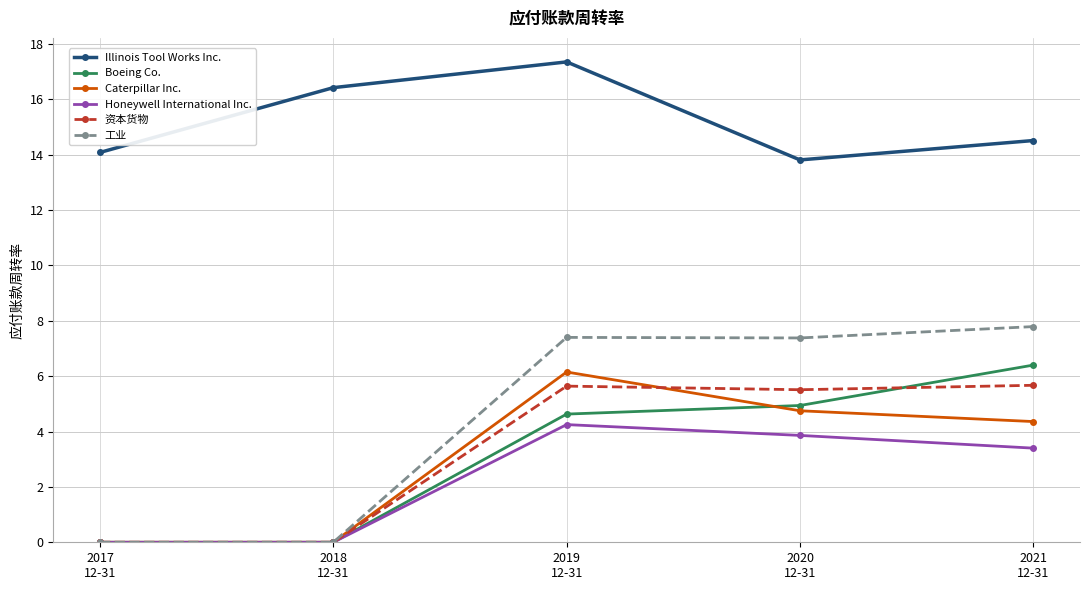

True or false: 资本货物 and Illinois Tool Works Inc. intersect in this chart.

False